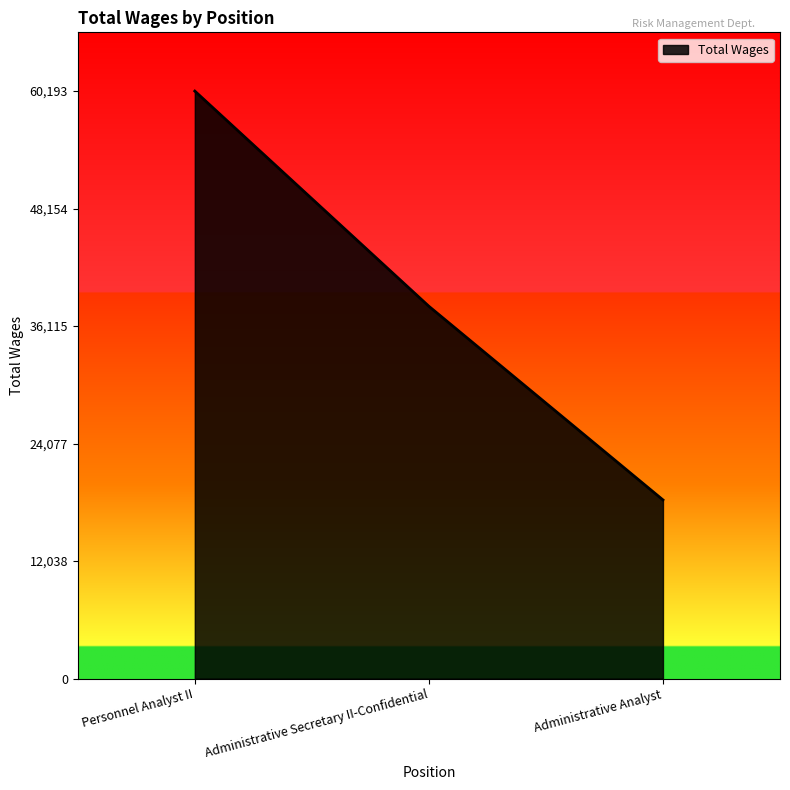

Reading right to left, extract all data points from this chart.

Administrative Analyst=18310	Administrative Secretary II-Confidential=38146	Personnel Analyst II=60193